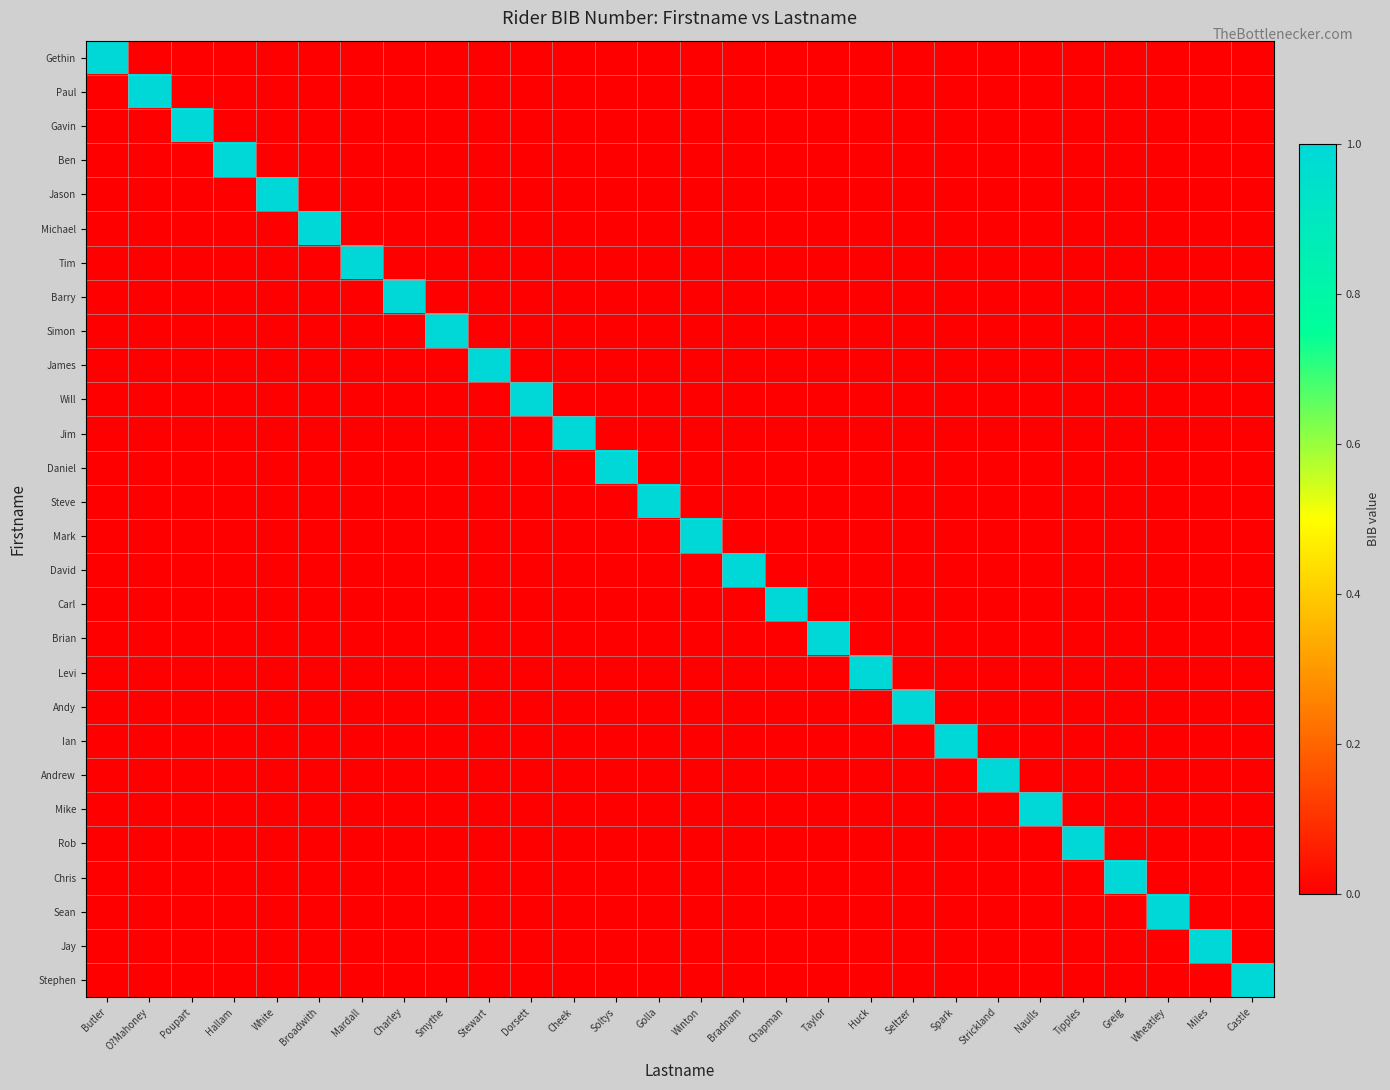

Reading right to left, transcribe all the data shown in this chart.

Gethin: Castle=0	Miles=0	Wheatley=0	Greig=0	Tipples=0	Naulls=0	Strickland=0	Spark=0	Seltzer=0	Huck=0	Taylor=0	Chapman=0	Bradnam=0	Winton=0	Golla=0	Soltys=0	Cheek=0	Dorsett=0	Stewart=0	Smythe=0	Charley=0	Mardall=0	Broadwith=0	White=0	Hallam=0	Poupart=0	O?Mahoney=0	Butler=1
Paul: Castle=0	Miles=0	Wheatley=0	Greig=0	Tipples=0	Naulls=0	Strickland=0	Spark=0	Seltzer=0	Huck=0	Taylor=0	Chapman=0	Bradnam=0	Winton=0	Golla=0	Soltys=0	Cheek=0	Dorsett=0	Stewart=0	Smythe=0	Charley=0	Mardall=0	Broadwith=0	White=0	Hallam=0	Poupart=0	O?Mahoney=1	Butler=0
Gavin: Castle=0	Miles=0	Wheatley=0	Greig=0	Tipples=0	Naulls=0	Strickland=0	Spark=0	Seltzer=0	Huck=0	Taylor=0	Chapman=0	Bradnam=0	Winton=0	Golla=0	Soltys=0	Cheek=0	Dorsett=0	Stewart=0	Smythe=0	Charley=0	Mardall=0	Broadwith=0	White=0	Hallam=0	Poupart=1	O?Mahoney=0	Butler=0
Ben: Castle=0	Miles=0	Wheatley=0	Greig=0	Tipples=0	Naulls=0	Strickland=0	Spark=0	Seltzer=0	Huck=0	Taylor=0	Chapman=0	Bradnam=0	Winton=0	Golla=0	Soltys=0	Cheek=0	Dorsett=0	Stewart=0	Smythe=0	Charley=0	Mardall=0	Broadwith=0	White=0	Hallam=1	Poupart=0	O?Mahoney=0	Butler=0
Jason: Castle=0	Miles=0	Wheatley=0	Greig=0	Tipples=0	Naulls=0	Strickland=0	Spark=0	Seltzer=0	Huck=0	Taylor=0	Chapman=0	Bradnam=0	Winton=0	Golla=0	Soltys=0	Cheek=0	Dorsett=0	Stewart=0	Smythe=0	Charley=0	Mardall=0	Broadwith=0	White=1	Hallam=0	Poupart=0	O?Mahoney=0	Butler=0
Michael: Castle=0	Miles=0	Wheatley=0	Greig=0	Tipples=0	Naulls=0	Strickland=0	Spark=0	Seltzer=0	Huck=0	Taylor=0	Chapman=0	Bradnam=0	Winton=0	Golla=0	Soltys=0	Cheek=0	Dorsett=0	Stewart=0	Smythe=0	Charley=0	Mardall=0	Broadwith=1	White=0	Hallam=0	Poupart=0	O?Mahoney=0	Butler=0
Tim: Castle=0	Miles=0	Wheatley=0	Greig=0	Tipples=0	Naulls=0	Strickland=0	Spark=0	Seltzer=0	Huck=0	Taylor=0	Chapman=0	Bradnam=0	Winton=0	Golla=0	Soltys=0	Cheek=0	Dorsett=0	Stewart=0	Smythe=0	Charley=0	Mardall=1	Broadwith=0	White=0	Hallam=0	Poupart=0	O?Mahoney=0	Butler=0
Barry: Castle=0	Miles=0	Wheatley=0	Greig=0	Tipples=0	Naulls=0	Strickland=0	Spark=0	Seltzer=0	Huck=0	Taylor=0	Chapman=0	Bradnam=0	Winton=0	Golla=0	Soltys=0	Cheek=0	Dorsett=0	Stewart=0	Smythe=0	Charley=1	Mardall=0	Broadwith=0	White=0	Hallam=0	Poupart=0	O?Mahoney=0	Butler=0
Simon: Castle=0	Miles=0	Wheatley=0	Greig=0	Tipples=0	Naulls=0	Strickland=0	Spark=0	Seltzer=0	Huck=0	Taylor=0	Chapman=0	Bradnam=0	Winton=0	Golla=0	Soltys=0	Cheek=0	Dorsett=0	Stewart=0	Smythe=1	Charley=0	Mardall=0	Broadwith=0	White=0	Hallam=0	Poupart=0	O?Mahoney=0	Butler=0
James: Castle=0	Miles=0	Wheatley=0	Greig=0	Tipples=0	Naulls=0	Strickland=0	Spark=0	Seltzer=0	Huck=0	Taylor=0	Chapman=0	Bradnam=0	Winton=0	Golla=0	Soltys=0	Cheek=0	Dorsett=0	Stewart=1	Smythe=0	Charley=0	Mardall=0	Broadwith=0	White=0	Hallam=0	Poupart=0	O?Mahoney=0	Butler=0
Will: Castle=0	Miles=0	Wheatley=0	Greig=0	Tipples=0	Naulls=0	Strickland=0	Spark=0	Seltzer=0	Huck=0	Taylor=0	Chapman=0	Bradnam=0	Winton=0	Golla=0	Soltys=0	Cheek=0	Dorsett=1	Stewart=0	Smythe=0	Charley=0	Mardall=0	Broadwith=0	White=0	Hallam=0	Poupart=0	O?Mahoney=0	Butler=0
Jim: Castle=0	Miles=0	Wheatley=0	Greig=0	Tipples=0	Naulls=0	Strickland=0	Spark=0	Seltzer=0	Huck=0	Taylor=0	Chapman=0	Bradnam=0	Winton=0	Golla=0	Soltys=0	Cheek=1	Dorsett=0	Stewart=0	Smythe=0	Charley=0	Mardall=0	Broadwith=0	White=0	Hallam=0	Poupart=0	O?Mahoney=0	Butler=0
Daniel: Castle=0	Miles=0	Wheatley=0	Greig=0	Tipples=0	Naulls=0	Strickland=0	Spark=0	Seltzer=0	Huck=0	Taylor=0	Chapman=0	Bradnam=0	Winton=0	Golla=0	Soltys=1	Cheek=0	Dorsett=0	Stewart=0	Smythe=0	Charley=0	Mardall=0	Broadwith=0	White=0	Hallam=0	Poupart=0	O?Mahoney=0	Butler=0
Steve: Castle=0	Miles=0	Wheatley=0	Greig=0	Tipples=0	Naulls=0	Strickland=0	Spark=0	Seltzer=0	Huck=0	Taylor=0	Chapman=0	Bradnam=0	Winton=0	Golla=1	Soltys=0	Cheek=0	Dorsett=0	Stewart=0	Smythe=0	Charley=0	Mardall=0	Broadwith=0	White=0	Hallam=0	Poupart=0	O?Mahoney=0	Butler=0
Mark: Castle=0	Miles=0	Wheatley=0	Greig=0	Tipples=0	Naulls=0	Strickland=0	Spark=0	Seltzer=0	Huck=0	Taylor=0	Chapman=0	Bradnam=0	Winton=1	Golla=0	Soltys=0	Cheek=0	Dorsett=0	Stewart=0	Smythe=0	Charley=0	Mardall=0	Broadwith=0	White=0	Hallam=0	Poupart=0	O?Mahoney=0	Butler=0
David: Castle=0	Miles=0	Wheatley=0	Greig=0	Tipples=0	Naulls=0	Strickland=0	Spark=0	Seltzer=0	Huck=0	Taylor=0	Chapman=0	Bradnam=1	Winton=0	Golla=0	Soltys=0	Cheek=0	Dorsett=0	Stewart=0	Smythe=0	Charley=0	Mardall=0	Broadwith=0	White=0	Hallam=0	Poupart=0	O?Mahoney=0	Butler=0
Carl: Castle=0	Miles=0	Wheatley=0	Greig=0	Tipples=0	Naulls=0	Strickland=0	Spark=0	Seltzer=0	Huck=0	Taylor=0	Chapman=1	Bradnam=0	Winton=0	Golla=0	Soltys=0	Cheek=0	Dorsett=0	Stewart=0	Smythe=0	Charley=0	Mardall=0	Broadwith=0	White=0	Hallam=0	Poupart=0	O?Mahoney=0	Butler=0
Brian: Castle=0	Miles=0	Wheatley=0	Greig=0	Tipples=0	Naulls=0	Strickland=0	Spark=0	Seltzer=0	Huck=0	Taylor=1	Chapman=0	Bradnam=0	Winton=0	Golla=0	Soltys=0	Cheek=0	Dorsett=0	Stewart=0	Smythe=0	Charley=0	Mardall=0	Broadwith=0	White=0	Hallam=0	Poupart=0	O?Mahoney=0	Butler=0
Levi: Castle=0	Miles=0	Wheatley=0	Greig=0	Tipples=0	Naulls=0	Strickland=0	Spark=0	Seltzer=0	Huck=1	Taylor=0	Chapman=0	Bradnam=0	Winton=0	Golla=0	Soltys=0	Cheek=0	Dorsett=0	Stewart=0	Smythe=0	Charley=0	Mardall=0	Broadwith=0	White=0	Hallam=0	Poupart=0	O?Mahoney=0	Butler=0
Andy: Castle=0	Miles=0	Wheatley=0	Greig=0	Tipples=0	Naulls=0	Strickland=0	Spark=0	Seltzer=1	Huck=0	Taylor=0	Chapman=0	Bradnam=0	Winton=0	Golla=0	Soltys=0	Cheek=0	Dorsett=0	Stewart=0	Smythe=0	Charley=0	Mardall=0	Broadwith=0	White=0	Hallam=0	Poupart=0	O?Mahoney=0	Butler=0
Ian: Castle=0	Miles=0	Wheatley=0	Greig=0	Tipples=0	Naulls=0	Strickland=0	Spark=1	Seltzer=0	Huck=0	Taylor=0	Chapman=0	Bradnam=0	Winton=0	Golla=0	Soltys=0	Cheek=0	Dorsett=0	Stewart=0	Smythe=0	Charley=0	Mardall=0	Broadwith=0	White=0	Hallam=0	Poupart=0	O?Mahoney=0	Butler=0
Andrew: Castle=0	Miles=0	Wheatley=0	Greig=0	Tipples=0	Naulls=0	Strickland=1	Spark=0	Seltzer=0	Huck=0	Taylor=0	Chapman=0	Bradnam=0	Winton=0	Golla=0	Soltys=0	Cheek=0	Dorsett=0	Stewart=0	Smythe=0	Charley=0	Mardall=0	Broadwith=0	White=0	Hallam=0	Poupart=0	O?Mahoney=0	Butler=0
Mike: Castle=0	Miles=0	Wheatley=0	Greig=0	Tipples=0	Naulls=1	Strickland=0	Spark=0	Seltzer=0	Huck=0	Taylor=0	Chapman=0	Bradnam=0	Winton=0	Golla=0	Soltys=0	Cheek=0	Dorsett=0	Stewart=0	Smythe=0	Charley=0	Mardall=0	Broadwith=0	White=0	Hallam=0	Poupart=0	O?Mahoney=0	Butler=0
Rob: Castle=0	Miles=0	Wheatley=0	Greig=0	Tipples=1	Naulls=0	Strickland=0	Spark=0	Seltzer=0	Huck=0	Taylor=0	Chapman=0	Bradnam=0	Winton=0	Golla=0	Soltys=0	Cheek=0	Dorsett=0	Stewart=0	Smythe=0	Charley=0	Mardall=0	Broadwith=0	White=0	Hallam=0	Poupart=0	O?Mahoney=0	Butler=0
Chris: Castle=0	Miles=0	Wheatley=0	Greig=1	Tipples=0	Naulls=0	Strickland=0	Spark=0	Seltzer=0	Huck=0	Taylor=0	Chapman=0	Bradnam=0	Winton=0	Golla=0	Soltys=0	Cheek=0	Dorsett=0	Stewart=0	Smythe=0	Charley=0	Mardall=0	Broadwith=0	White=0	Hallam=0	Poupart=0	O?Mahoney=0	Butler=0
Sean: Castle=0	Miles=0	Wheatley=1	Greig=0	Tipples=0	Naulls=0	Strickland=0	Spark=0	Seltzer=0	Huck=0	Taylor=0	Chapman=0	Bradnam=0	Winton=0	Golla=0	Soltys=0	Cheek=0	Dorsett=0	Stewart=0	Smythe=0	Charley=0	Mardall=0	Broadwith=0	White=0	Hallam=0	Poupart=0	O?Mahoney=0	Butler=0
Jay: Castle=0	Miles=1	Wheatley=0	Greig=0	Tipples=0	Naulls=0	Strickland=0	Spark=0	Seltzer=0	Huck=0	Taylor=0	Chapman=0	Bradnam=0	Winton=0	Golla=0	Soltys=0	Cheek=0	Dorsett=0	Stewart=0	Smythe=0	Charley=0	Mardall=0	Broadwith=0	White=0	Hallam=0	Poupart=0	O?Mahoney=0	Butler=0
Stephen: Castle=1	Miles=0	Wheatley=0	Greig=0	Tipples=0	Naulls=0	Strickland=0	Spark=0	Seltzer=0	Huck=0	Taylor=0	Chapman=0	Bradnam=0	Winton=0	Golla=0	Soltys=0	Cheek=0	Dorsett=0	Stewart=0	Smythe=0	Charley=0	Mardall=0	Broadwith=0	White=0	Hallam=0	Poupart=0	O?Mahoney=0	Butler=0